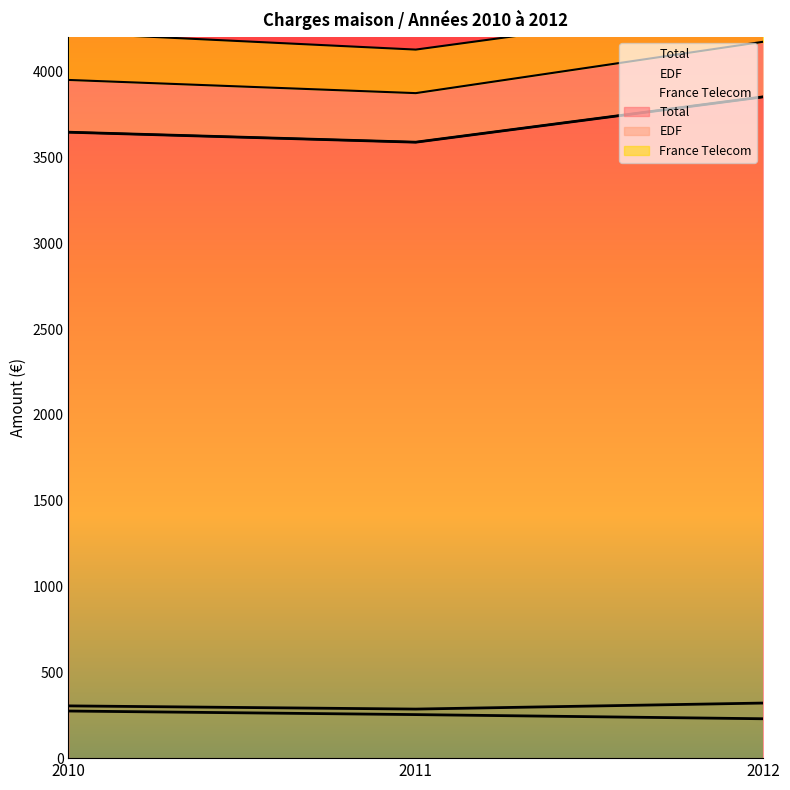

What is the total value across all series at 2012?

4402.9